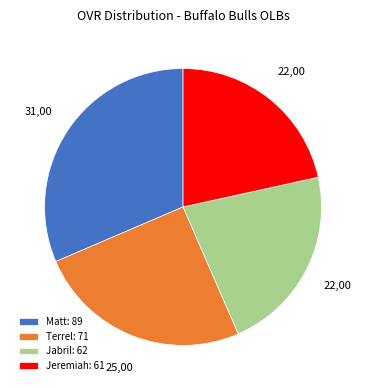

True or false: Matt: 89 accounts for 46% of the total.

False